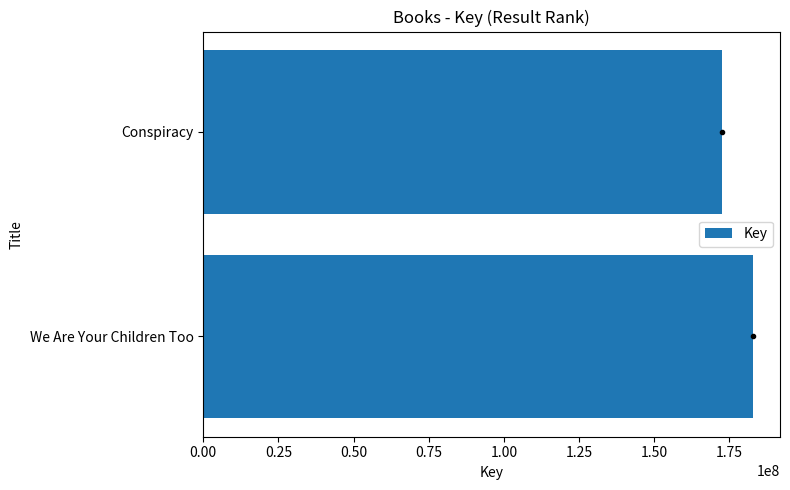

Rank the categories by value from lowest to highest.

Conspiracy, We Are Your Children Too